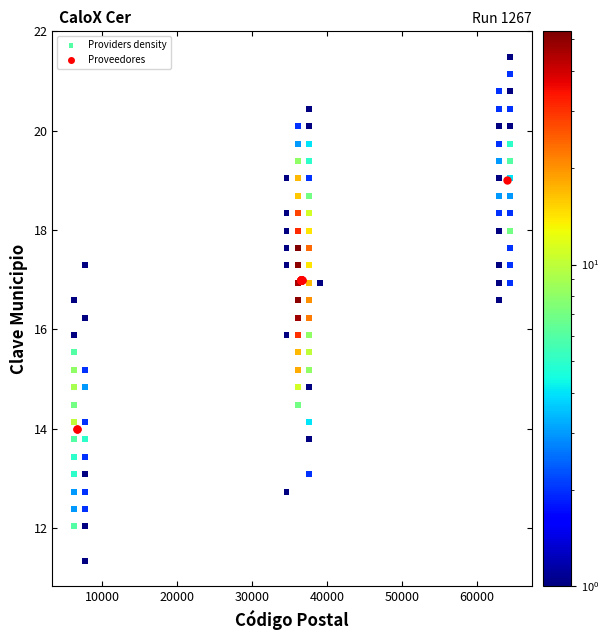

Which series reaches the minimum Y coordinate?

Providers density